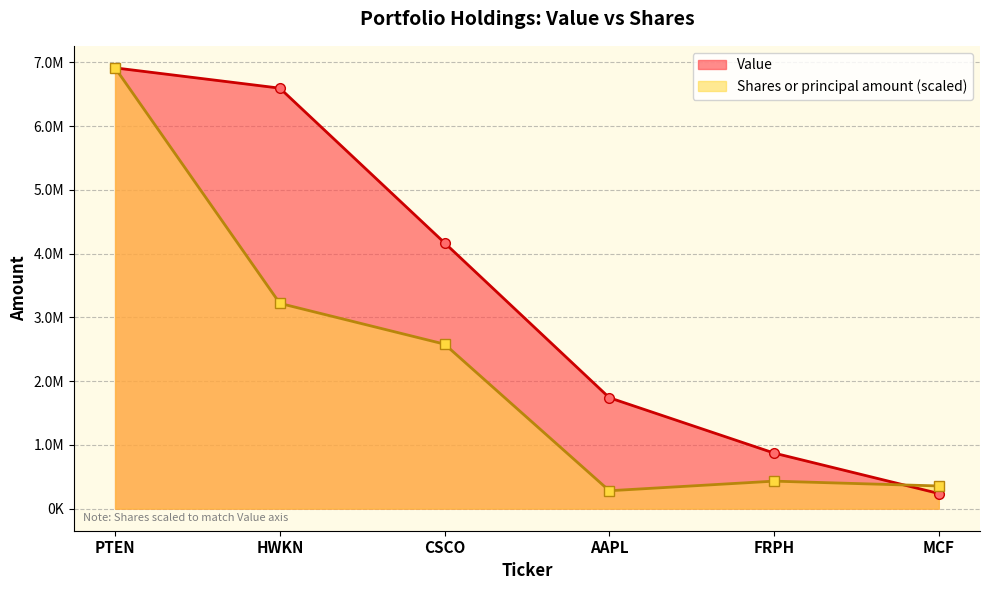

Between which two adjacent categories do Value and Shares or principal amount first intersect?

FRPH and MCF